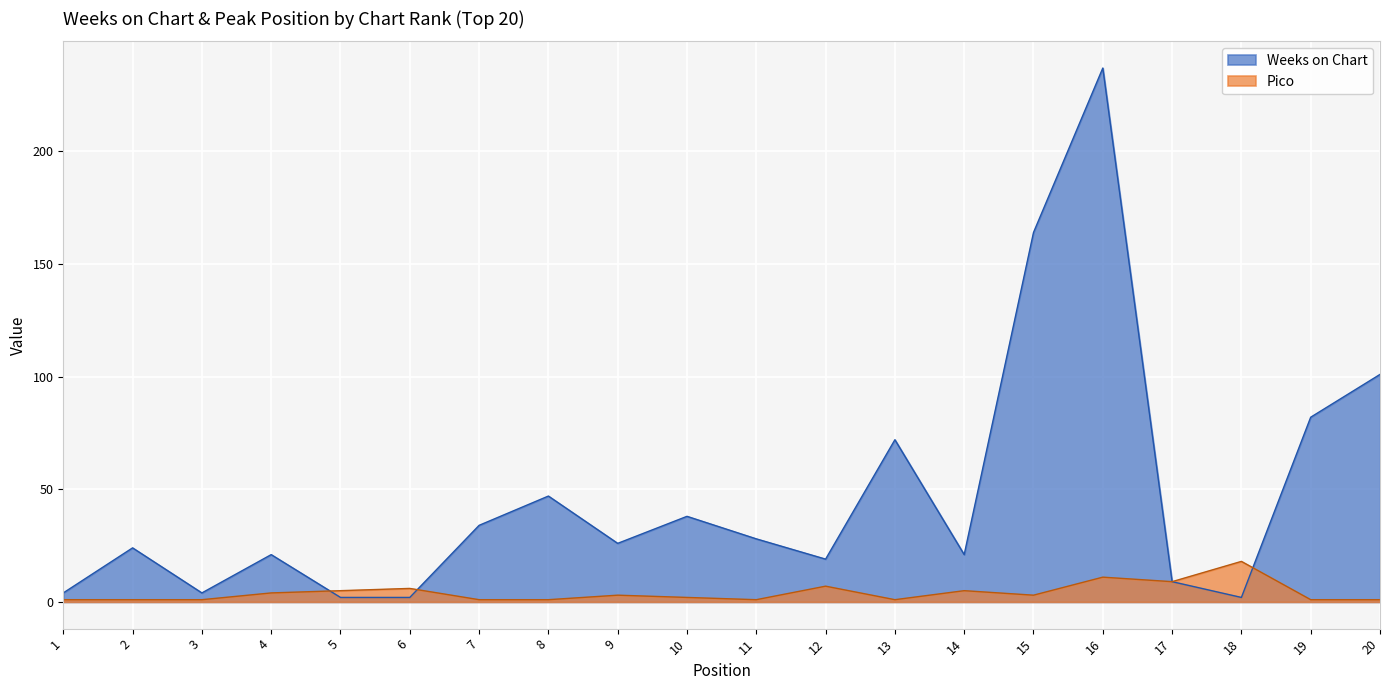

Which has a higher value, 16 or 10?

16